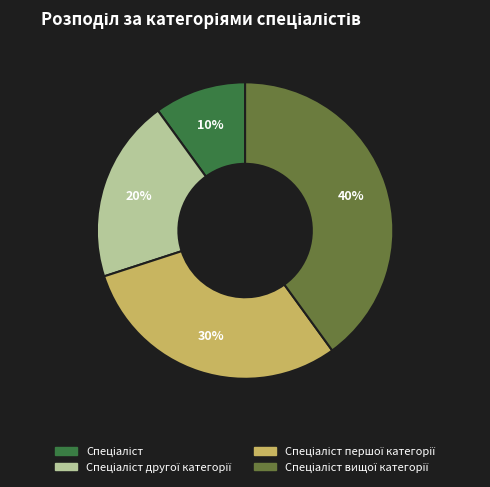

Is there any slice that represents more than half of the pie?

No